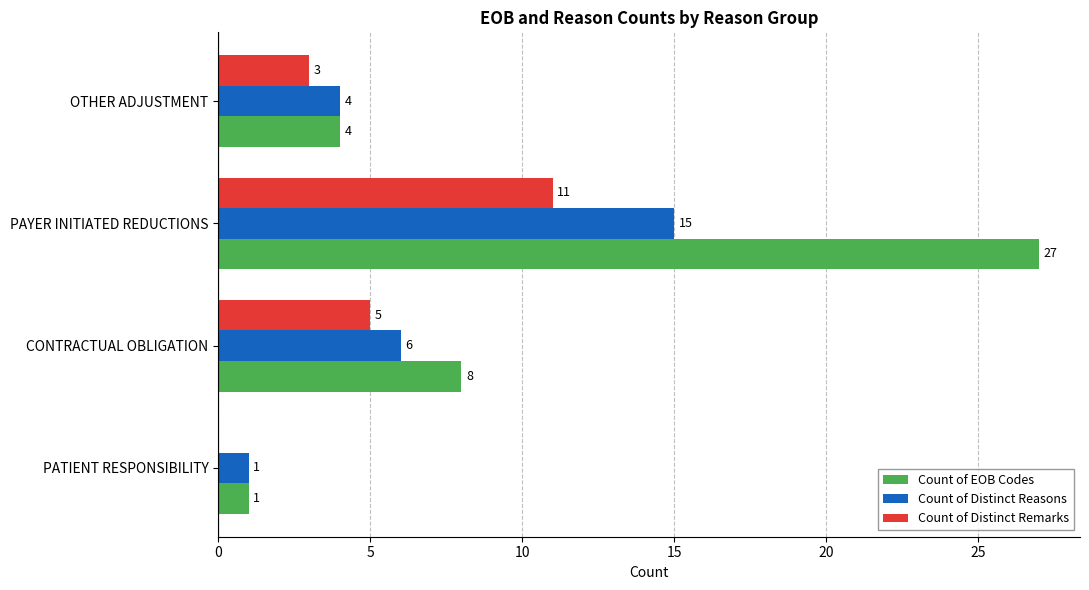

Which series has the largest total across all categories?

Count of EOB Codes